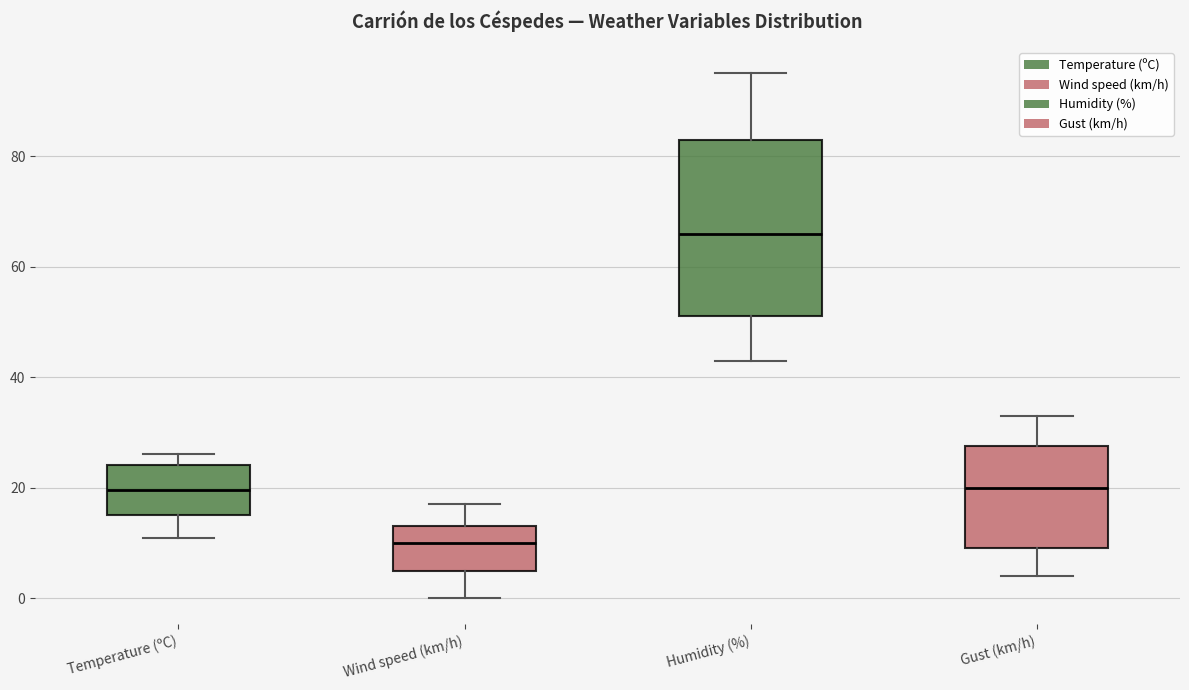

Reading left to right, transcribe this box plot: for each box, give where its median line is, the range the box spans, and where its two whiskers end, as read against the y-axis. The values are not printed on the chart, so give them approximately, as read against the axis.

Temperature (ºC): median 20, box 16 to 24, whiskers 10 to 26
Wind speed (km/h): median 10, box 6 to 14, whiskers 0 to 18
Humidity (%): median 66, box 52 to 84, whiskers 44 to 96
Gust (km/h): median 20, box 10 to 28, whiskers 4 to 34